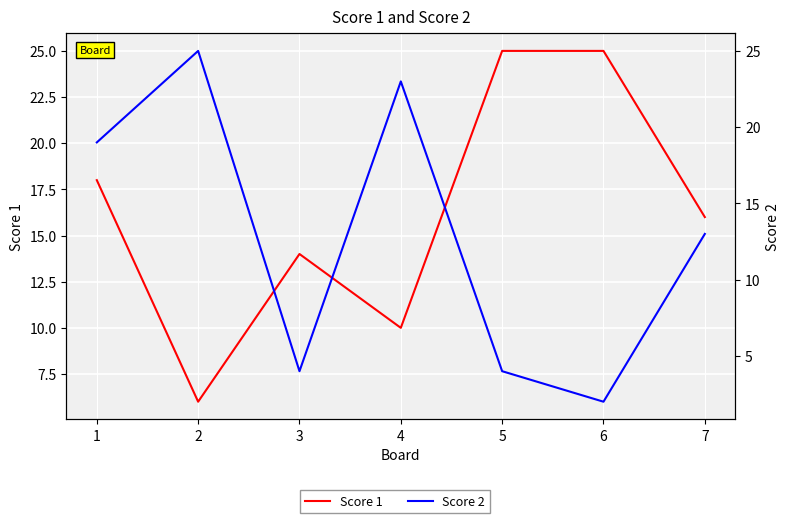

At which label does Score 1 reach its minimum?

2